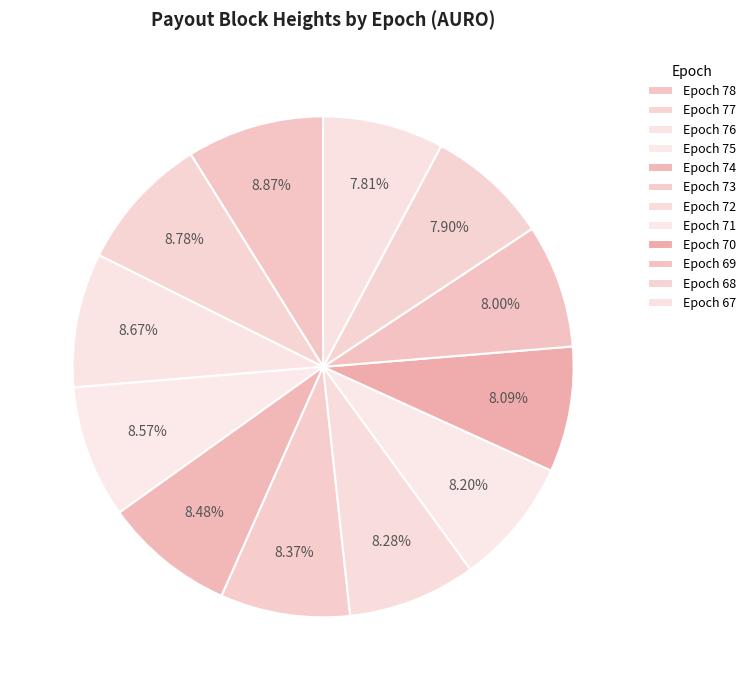

To the nearest percent, what percentage of the pie is Epoch 78?

9%